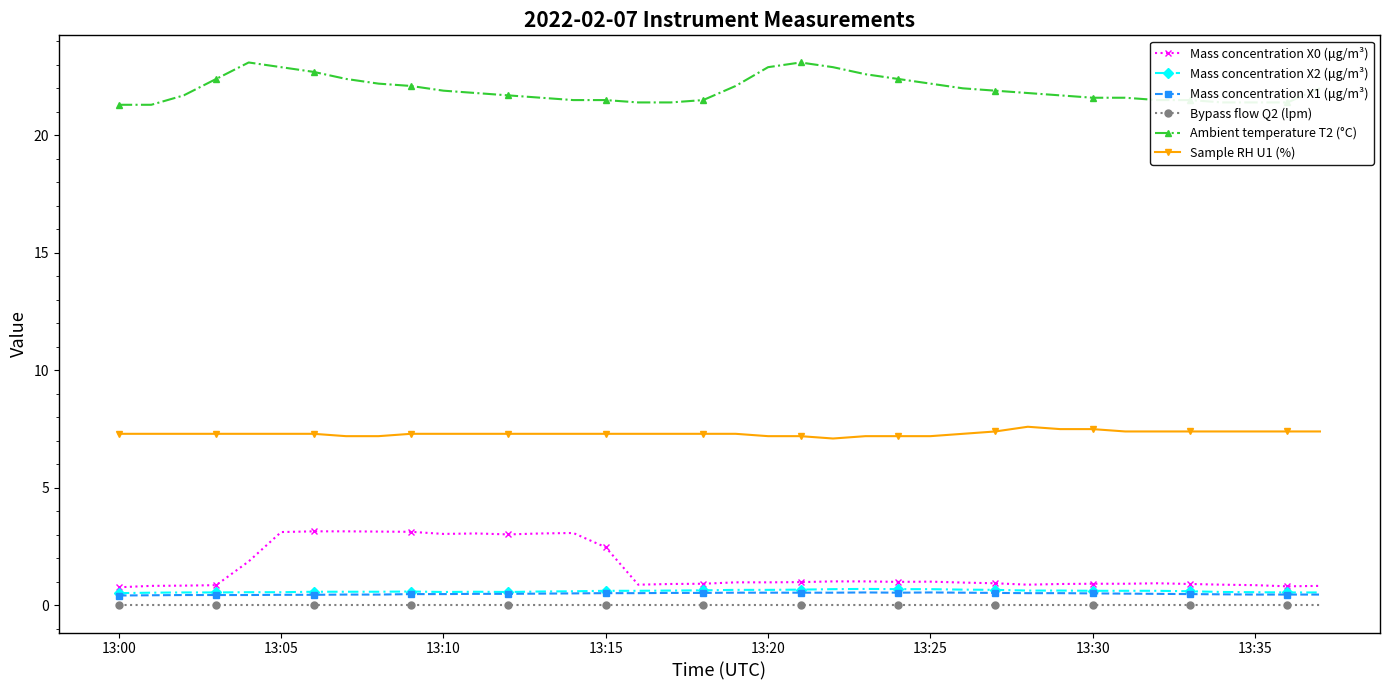

Does the chart display data point markers on the line(s)?

Yes